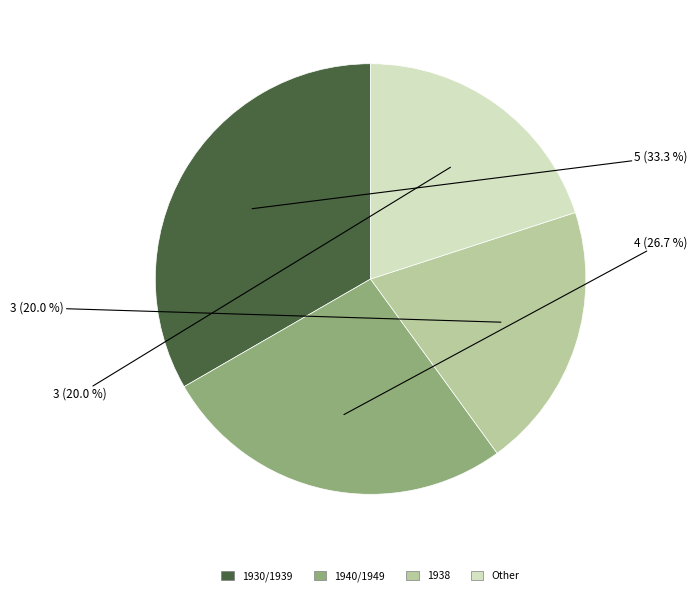

Is there a majority slice in this chart?

No